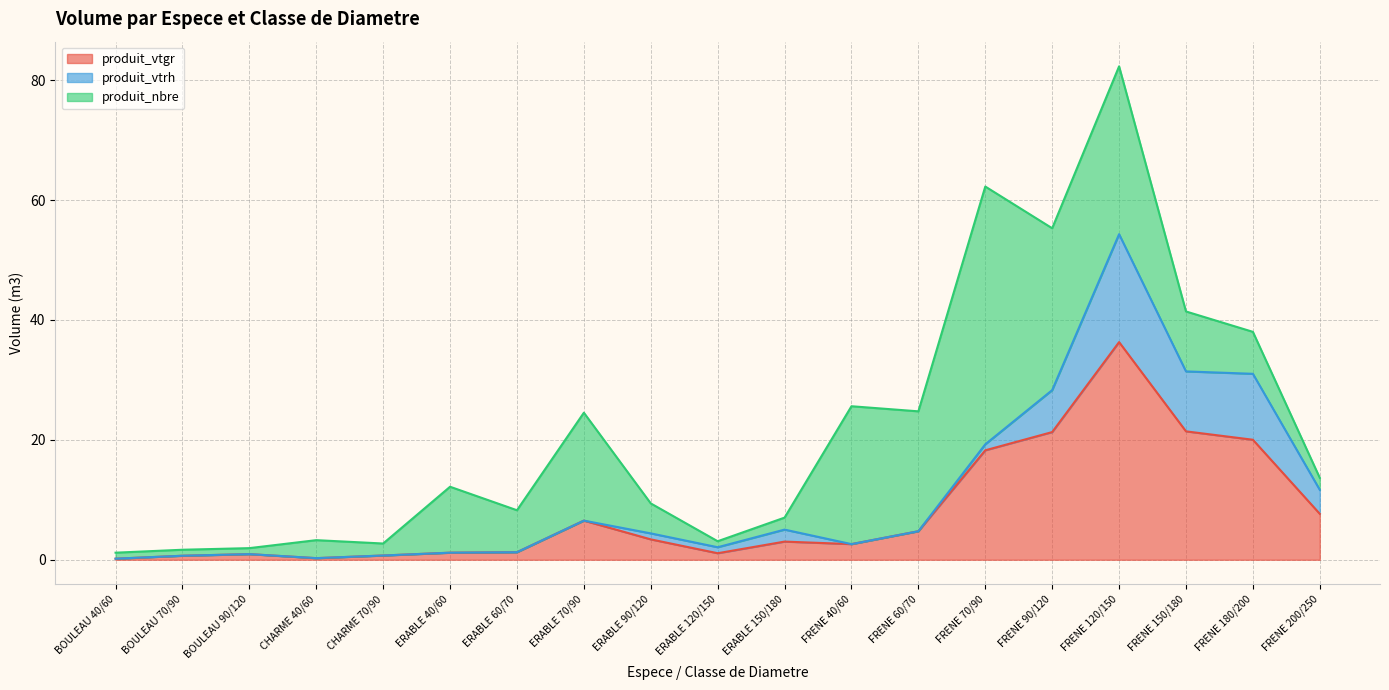

How many interior local peaks does the produit_nbre series have?

6